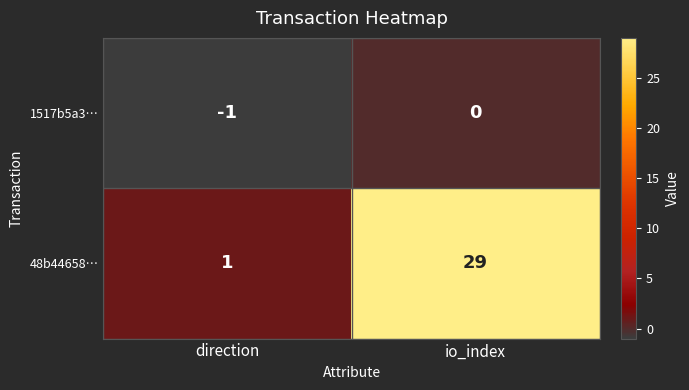

At which label is 1517b5a3… closest to 0?

io_index